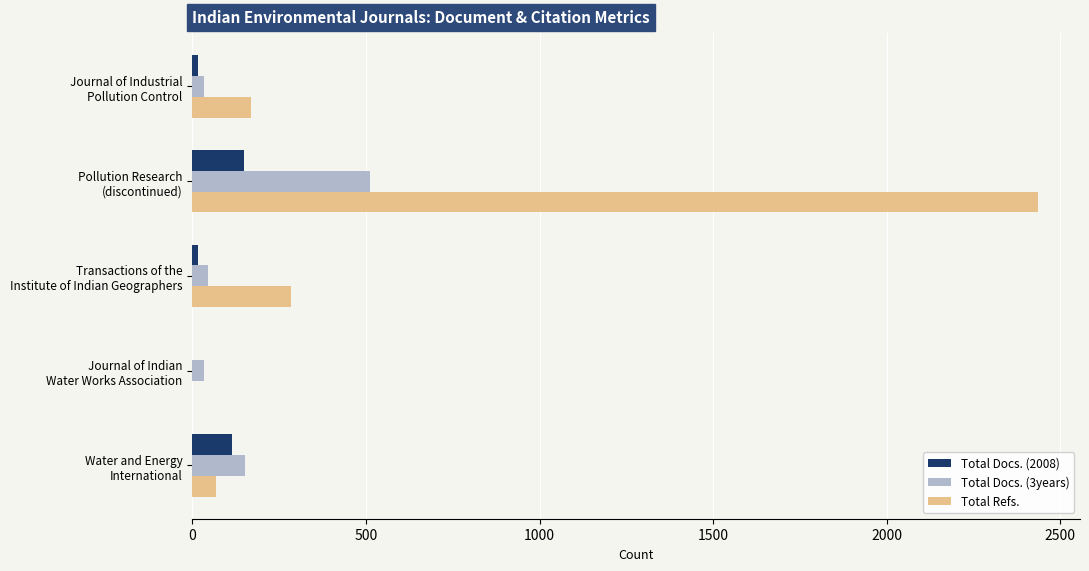

What is the highest value of the Total Refs. series?

2435